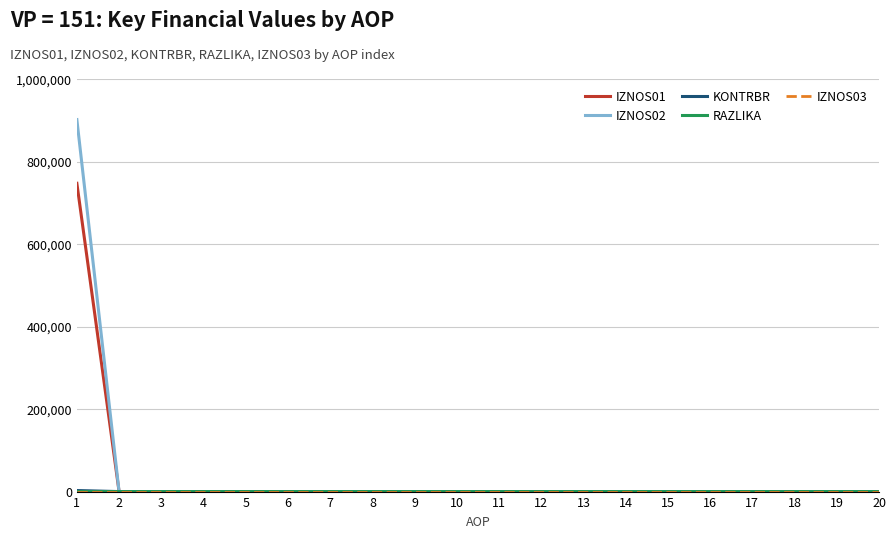

Which series has the largest range (max minus min)?

IZNOS02